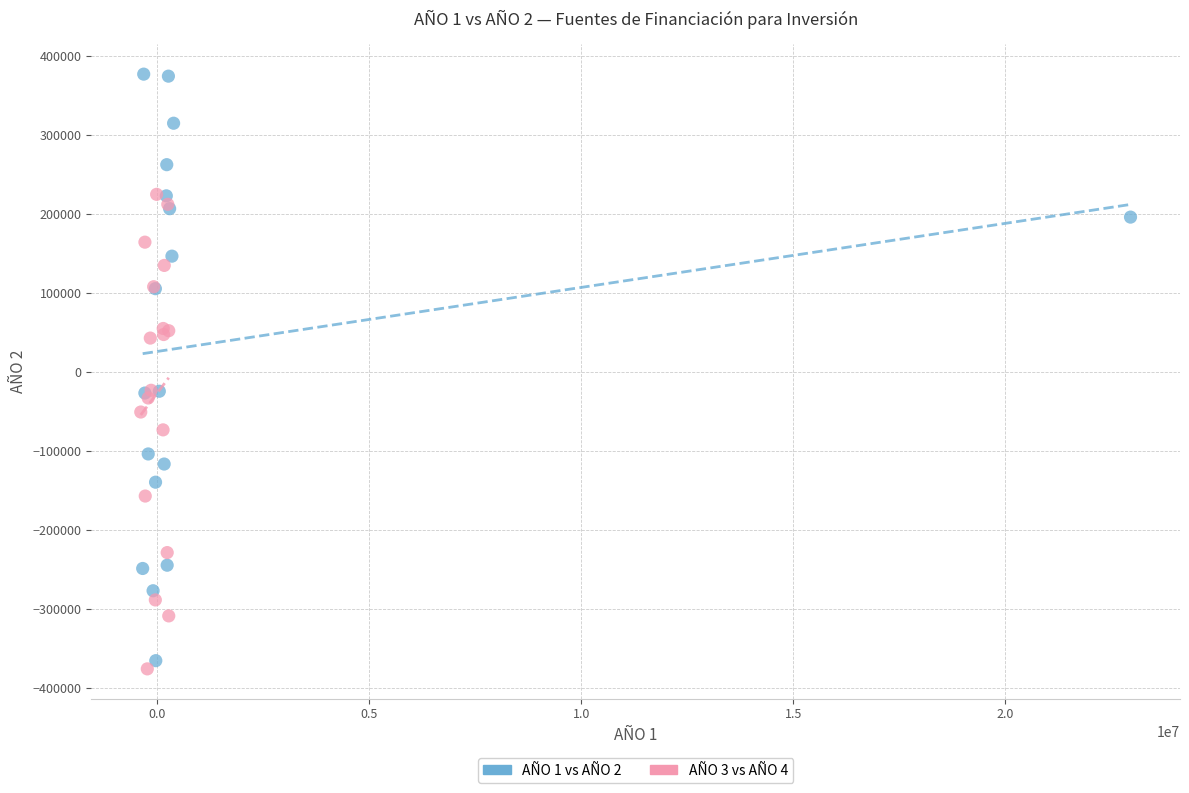

Which series contains the highest Y value?

AÑO 1 vs AÑO 2